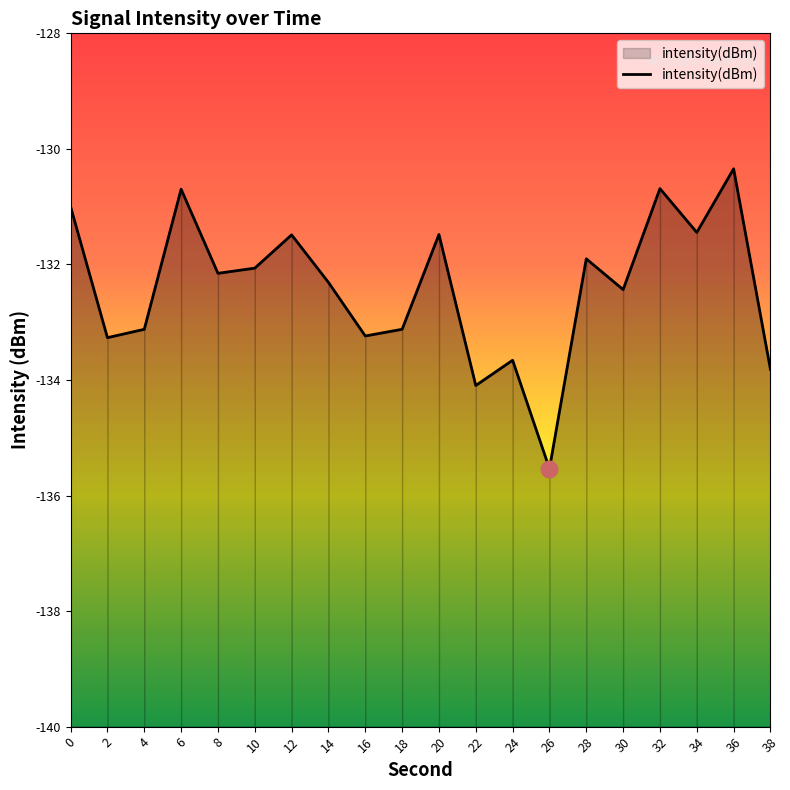

True or false: the data shows -131.5 at 20.

True